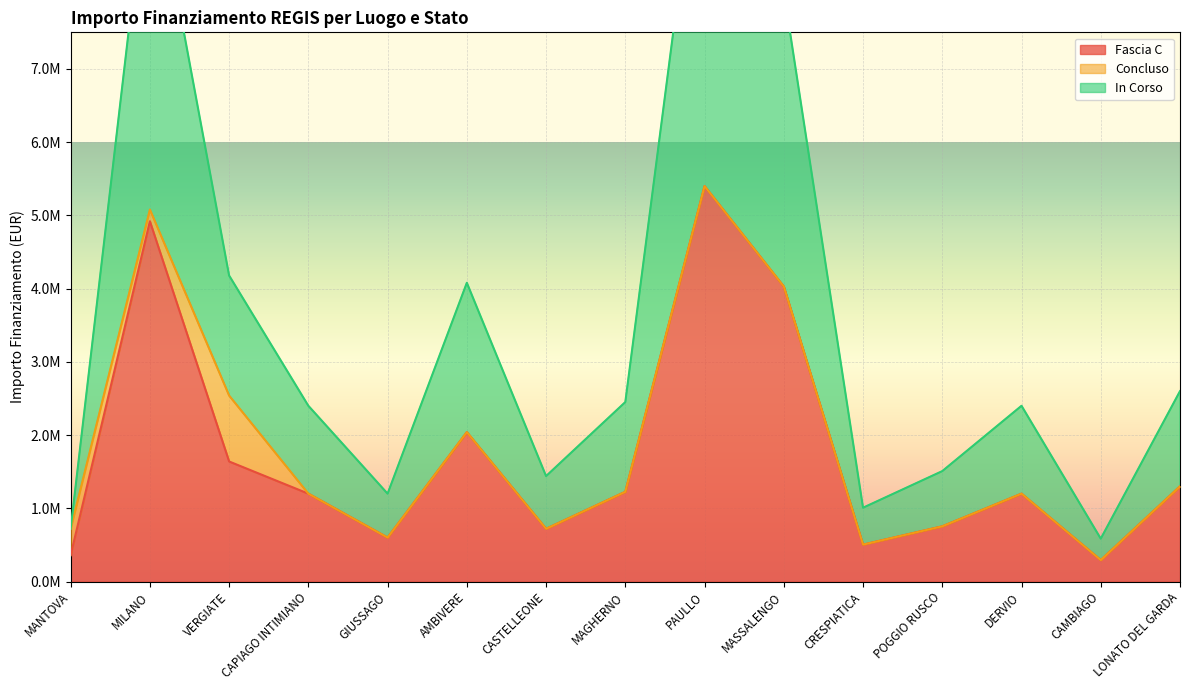

Where is the first local maximum for In Corso?

MILANO